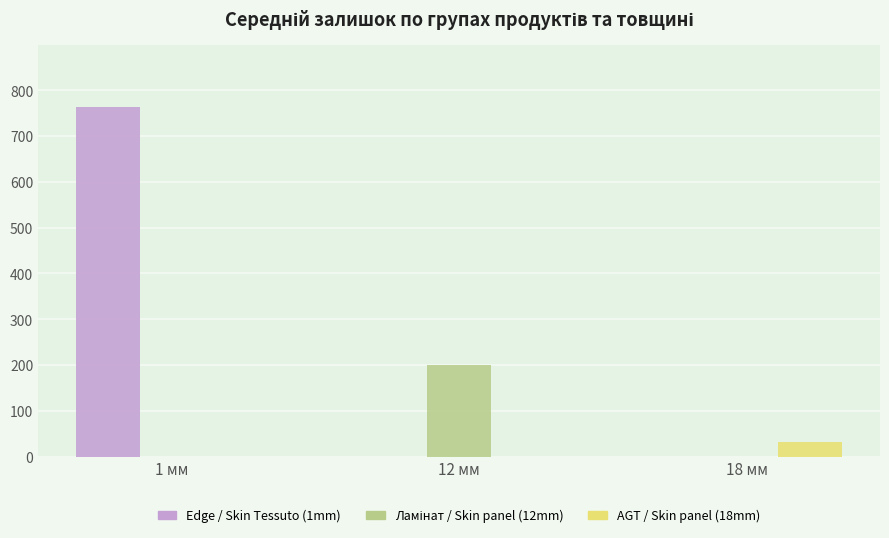

Count the number of data series in this chart.

3